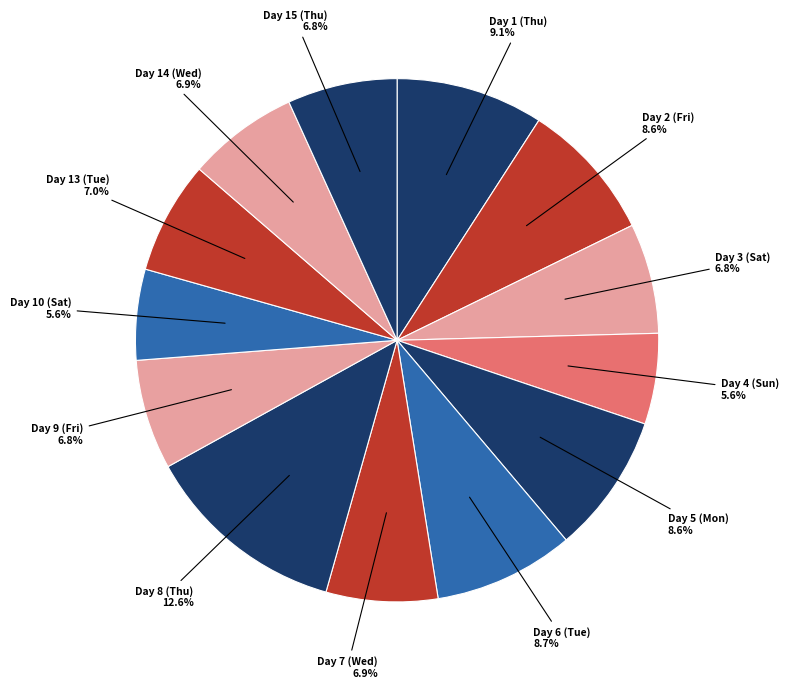

Count the number of slices in the pie.

13